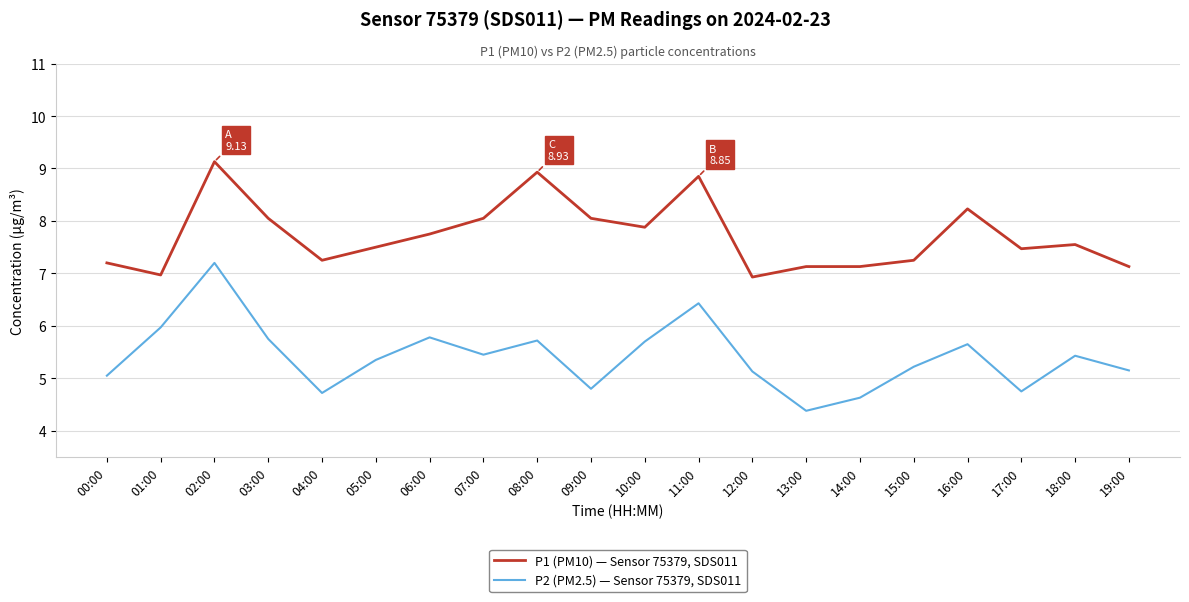

Which series changed the most between 06:00 and 12:00?

P1 (PM10) — Sensor 75379, SDS011